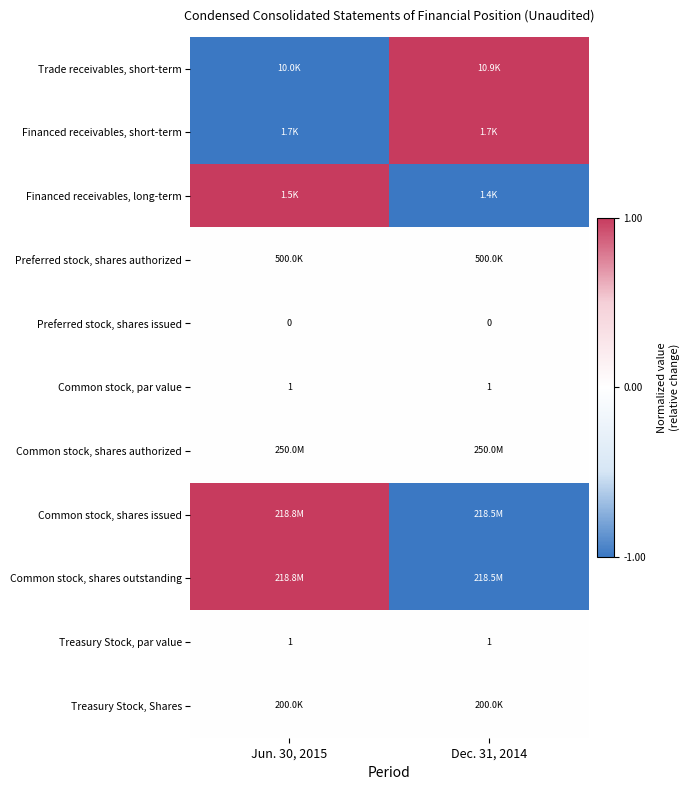

The Preferred stock, shares issued series shows 0 at Jun. 30, 2015. True or false?

True